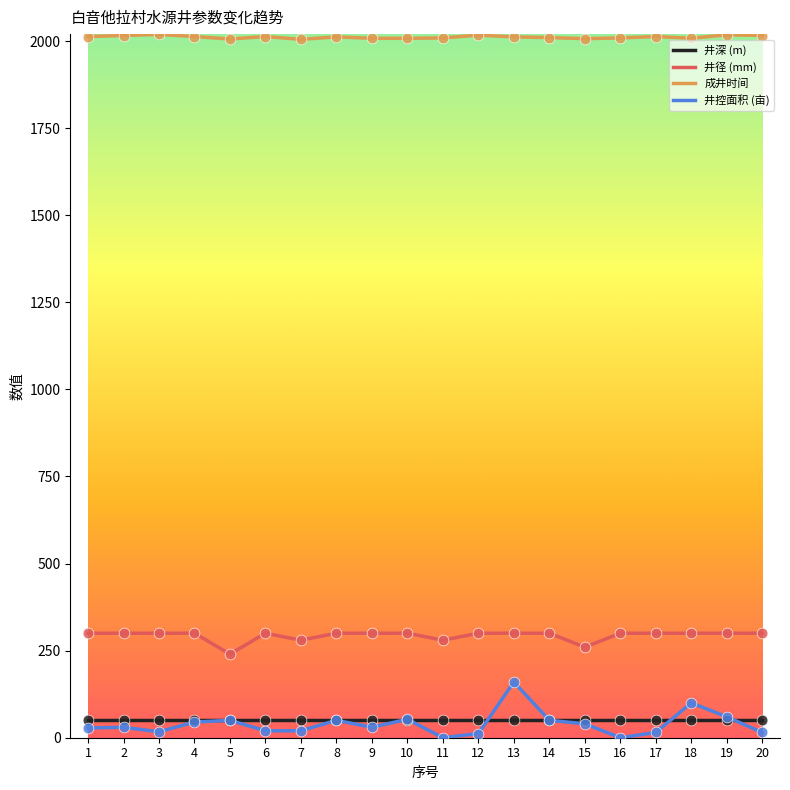

What are all the series names shown in the legend?

井深 (m), 井径 (mm), 成井时间, 井控面积 (亩)